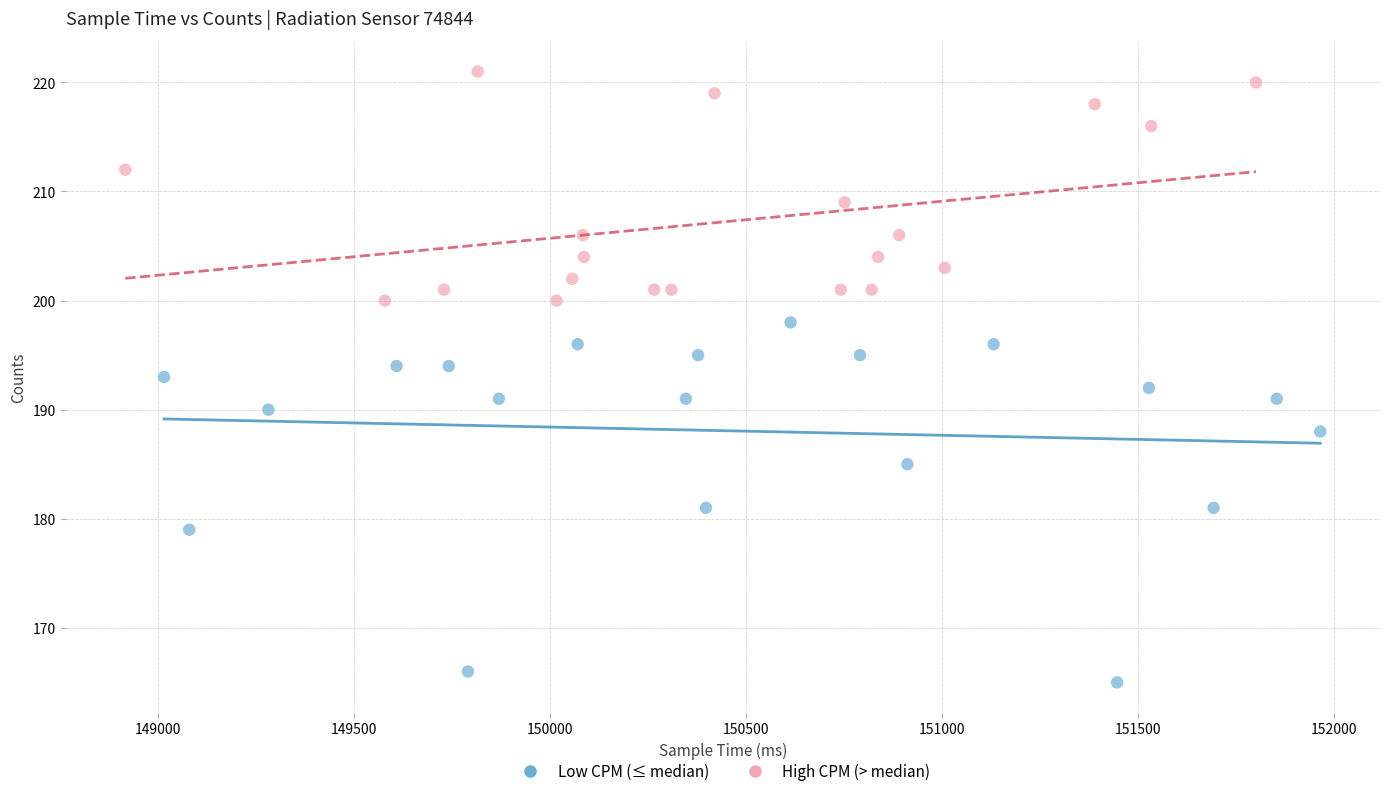

Which series reaches the minimum Y coordinate?

Low CPM (≤ median)